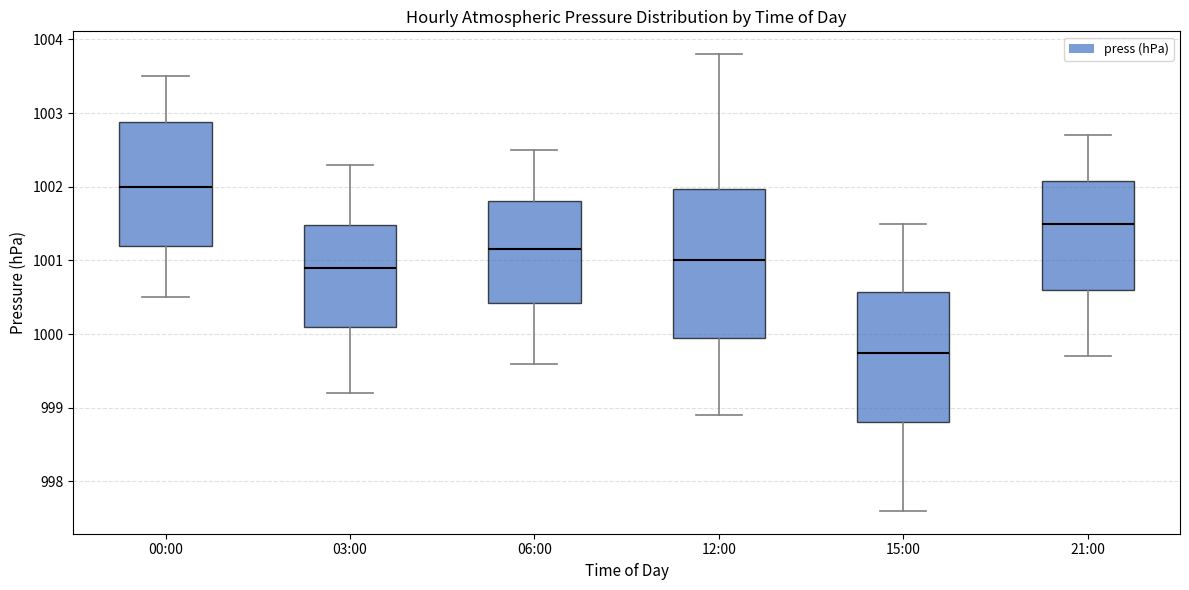

Where is the lower edge of the box for 06:00 on the y-axis? The values are not printed on the chart, so give them approximately, as read against the axis.

1000.4